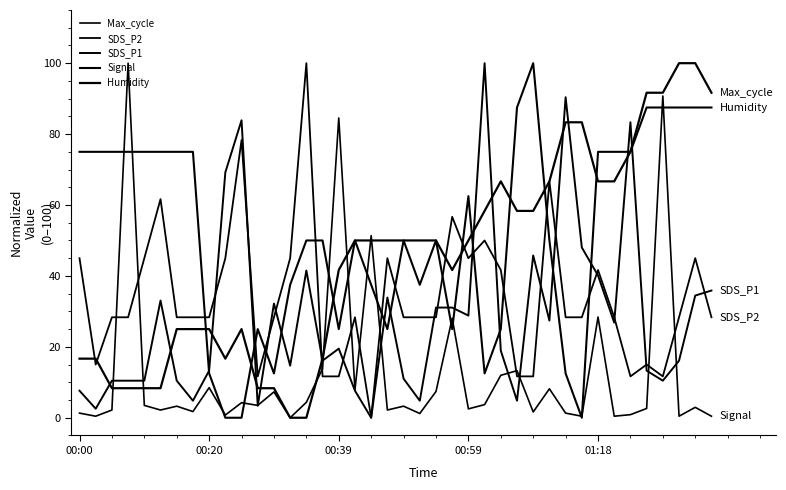

Where does the SDS_P2 series first go above 28?

00:00